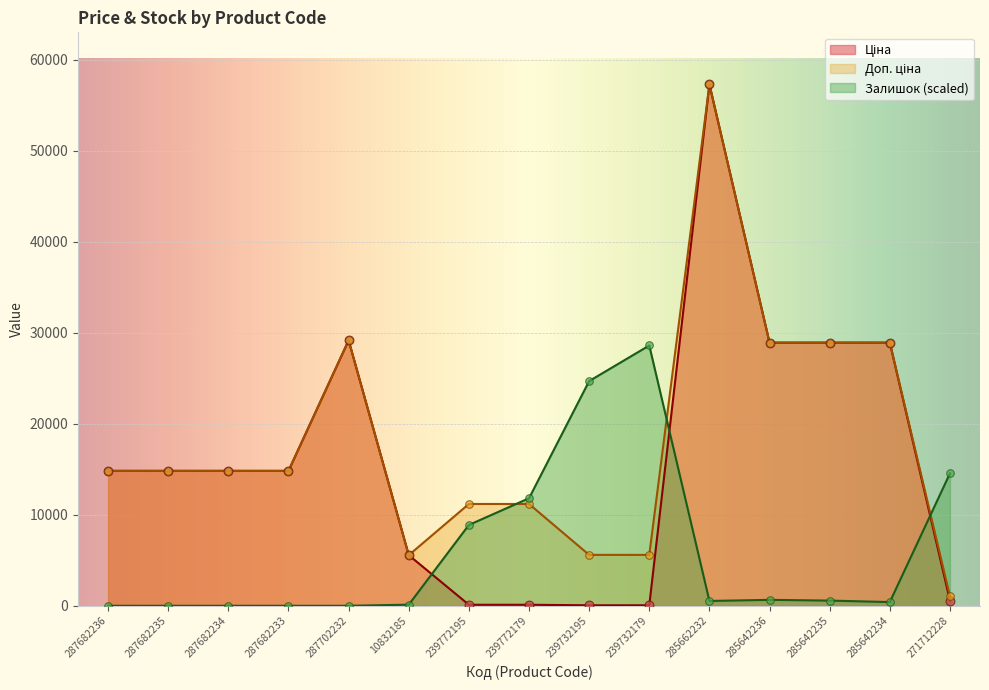

Which series has the largest total across all categories?

Доп. ціна